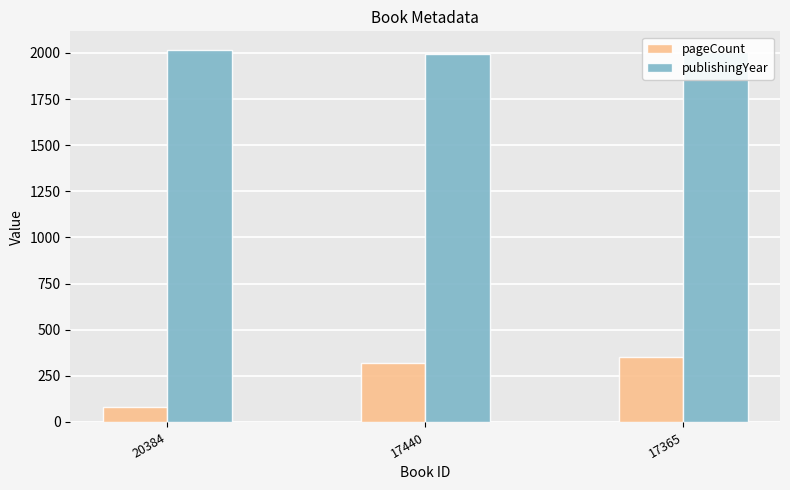

At how many categories does at least one series exceed 966?

3